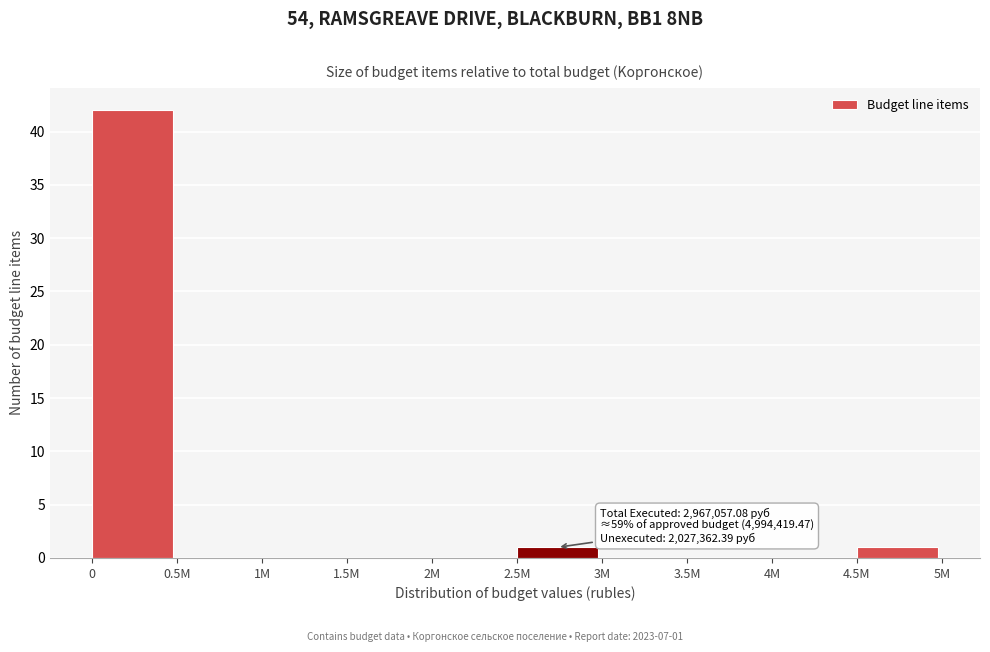

Reading right to left, extract all data points from this chart.

4.5M=1	4M=0	3.5M=0	3M=0	2.5M=1	2M=0	1.5M=0	1M=0	0.5M=0	0=42